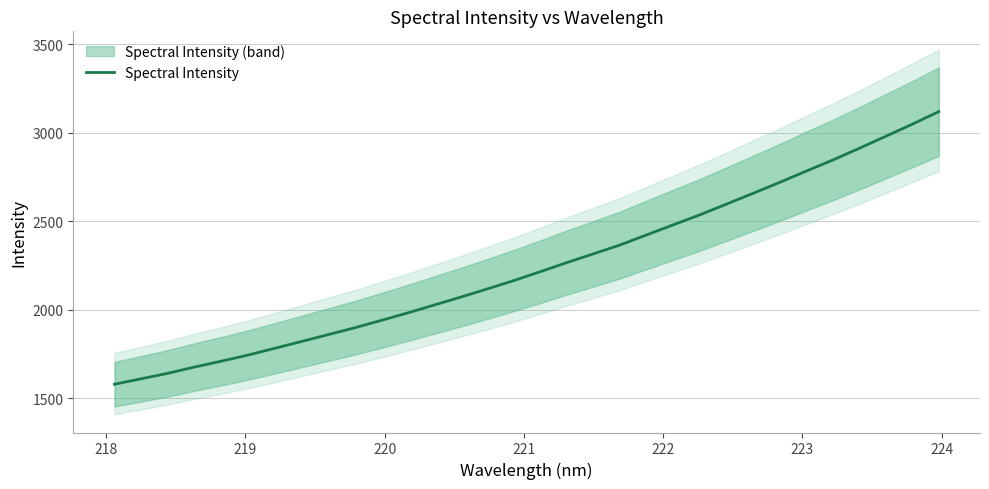

Count the number of categories in the chart.

32